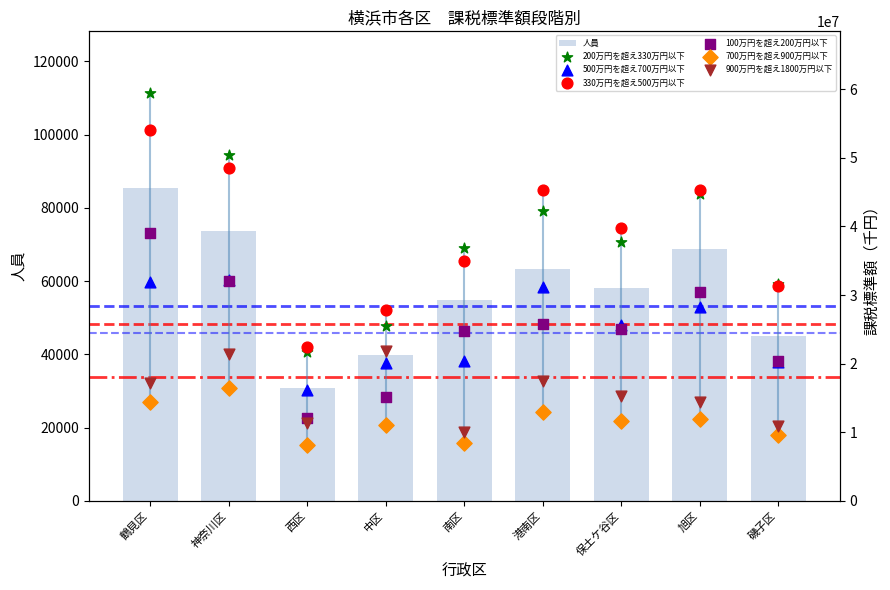

Which series has the widest spread of Y values?

200万円を超え330万円以下